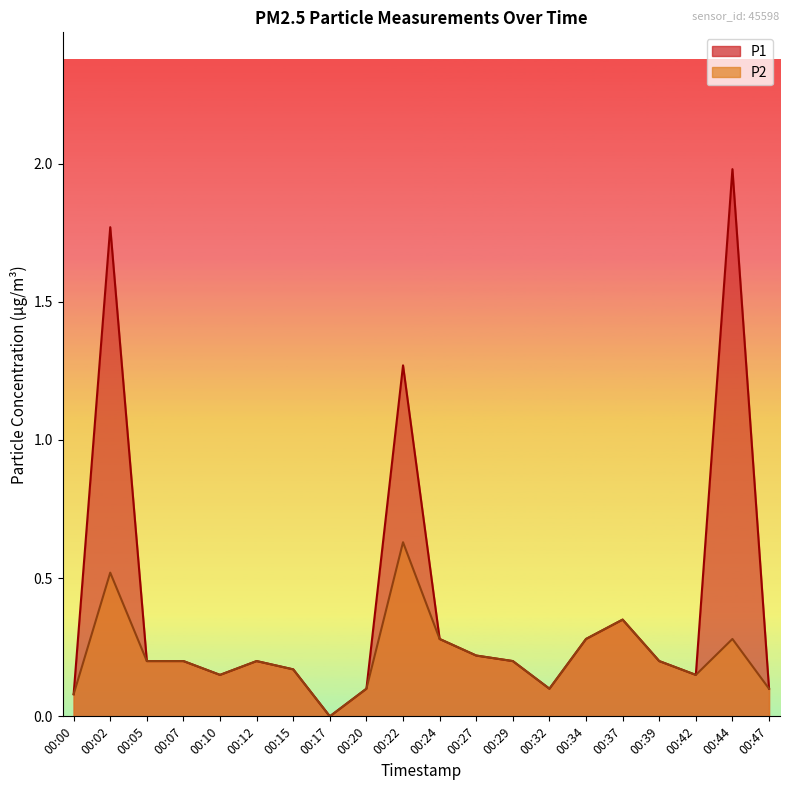

True or false: P1 and P2 cross at least once.

False